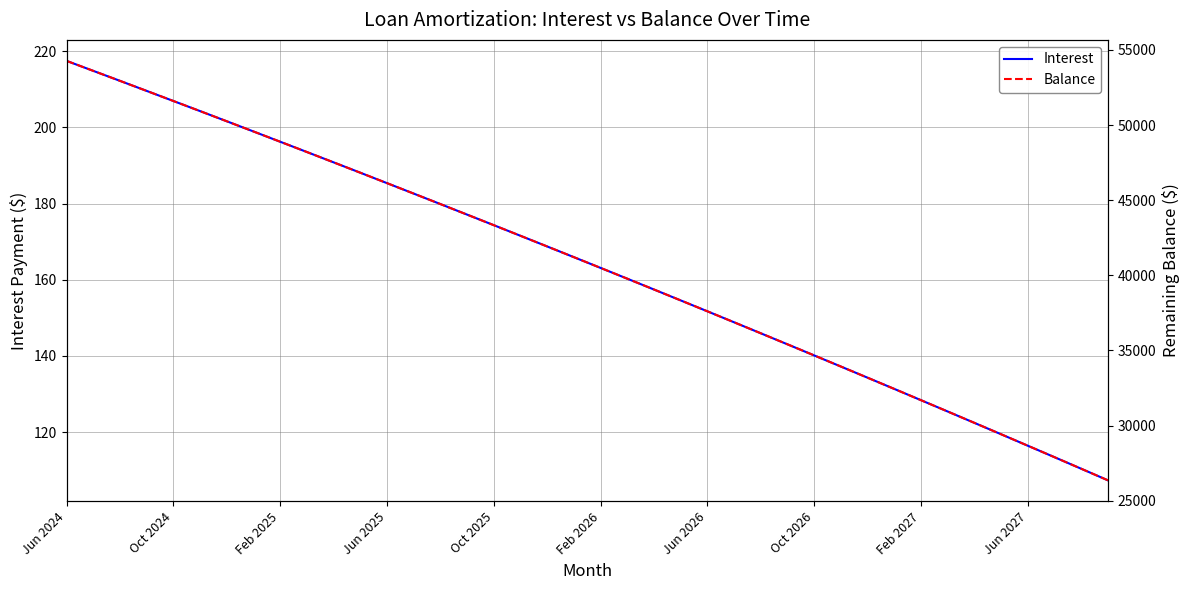

What is the lowest value of the Interest series?

107.4